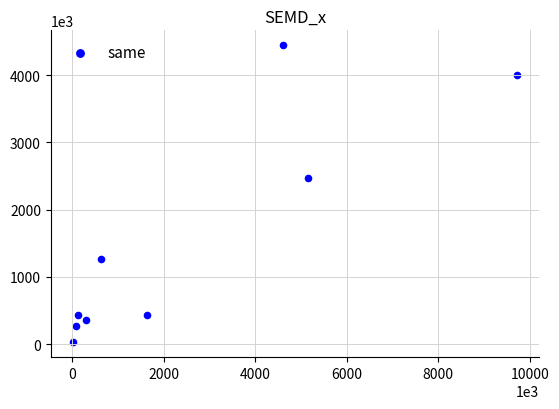

What Y value in the scatter plot is closest to 2235551?

2468000